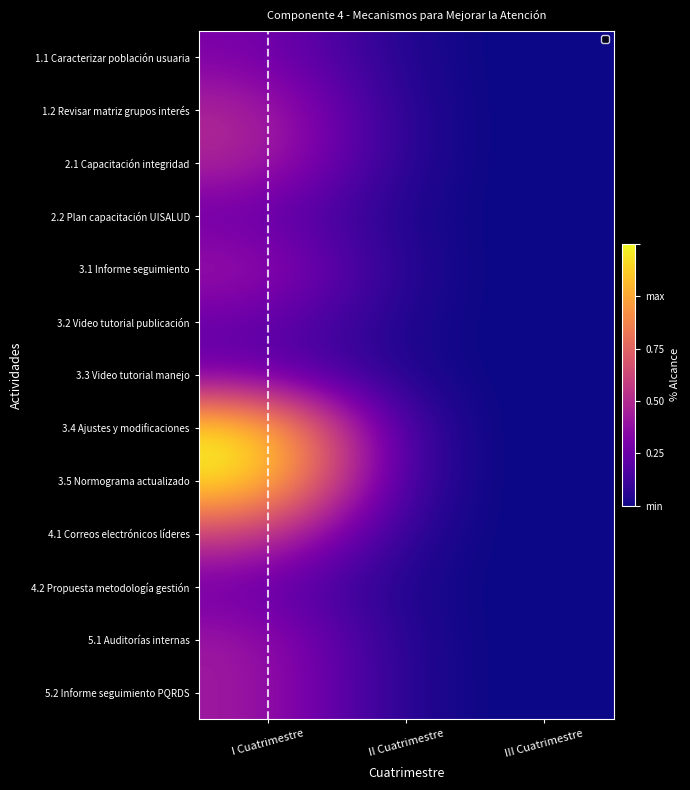

Rank the series by their maximum value, from lowest to highest.

2.2 Plan capacitación UISALUD, 3.2 Video tutorial publicación, 3.3 Video tutorial manejo, 4.2 Propuesta metodología gestión, 1.1 Caracterizar población usuaria, 3.1 Informe seguimiento, 5.1 Auditorías internas, 5.2 Informe seguimiento PQRDS, 1.2 Revisar matriz grupos interés, 2.1 Capacitación integridad, 4.1 Correos electrónicos líderes, 3.4 Ajustes y modificaciones, 3.5 Normograma actualizado